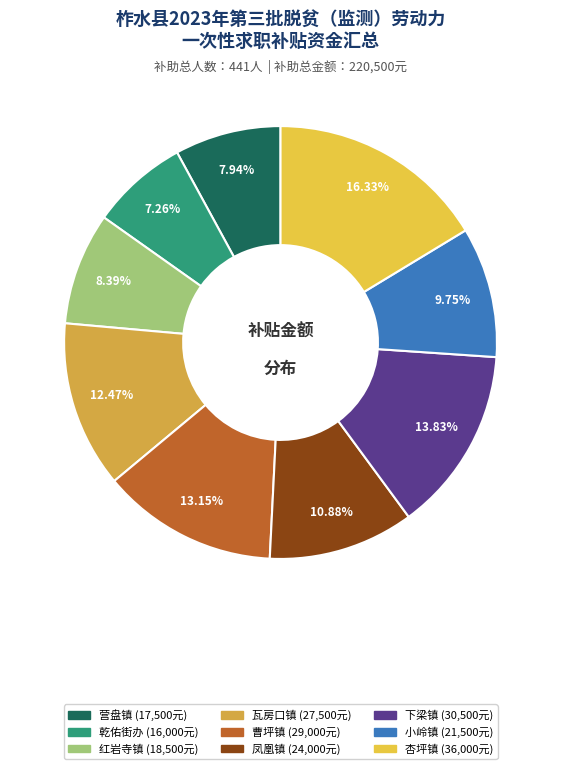

To the nearest percent, what is the combined percentage of 凤凰镇 and 曹坪镇?

24%